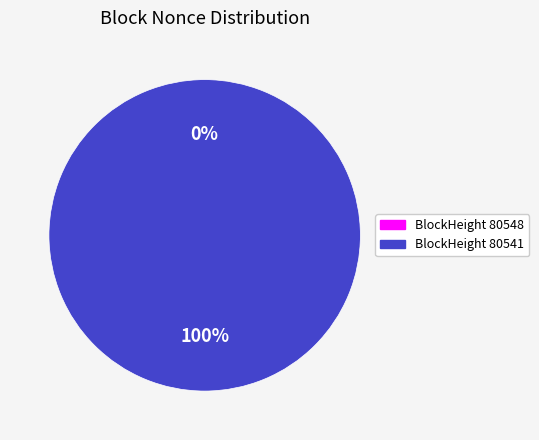

True or false: 80541 accounts for 100% of the total.

True